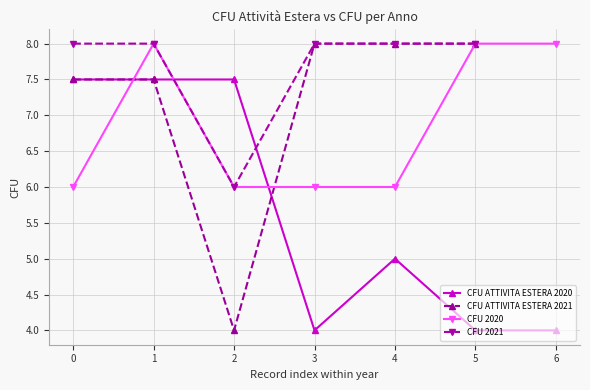

Is it true that CFU ATTIVITA ESTERA 2020 equals 7.5 at 0?

True